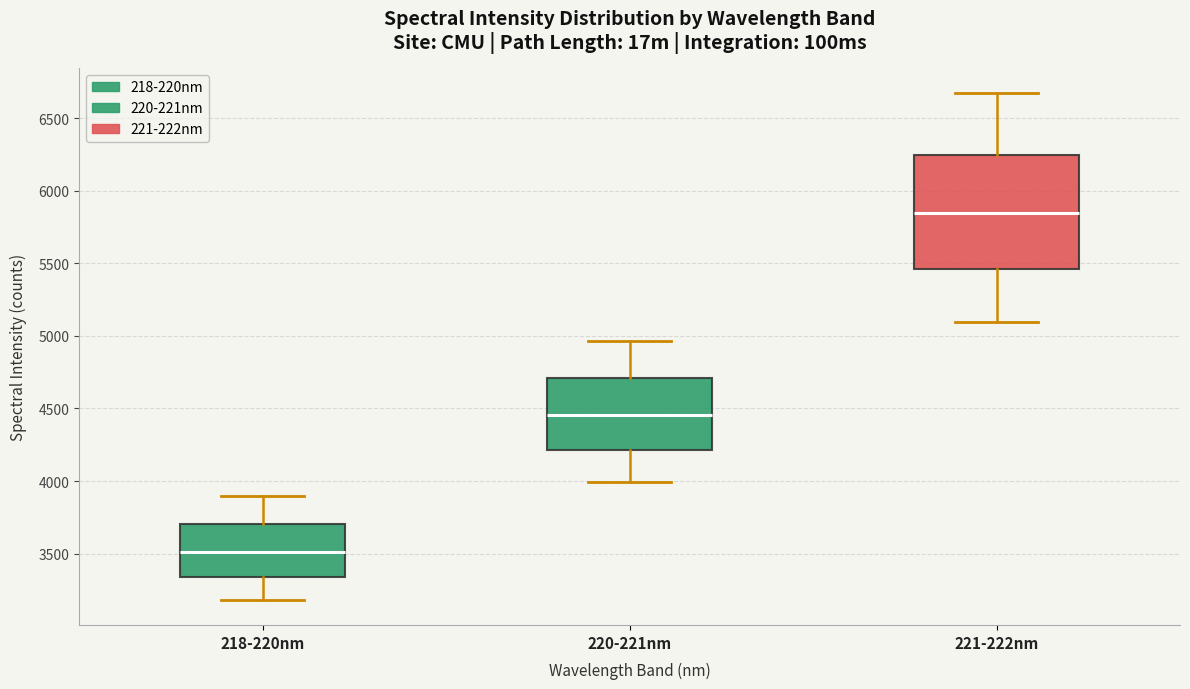

Reading left to right, read every box against the y-axis: the position of its median line, the range the box covers, and the ends of its whiskers. The values are not printed on the chart, so give them approximately, as read against the axis.

218-220nm: median 3500, box 3350 to 3700, whiskers 3200 to 3900
220-221nm: median 4450, box 4200 to 4700, whiskers 4000 to 4950
221-222nm: median 5850, box 5450 to 6250, whiskers 5100 to 6650